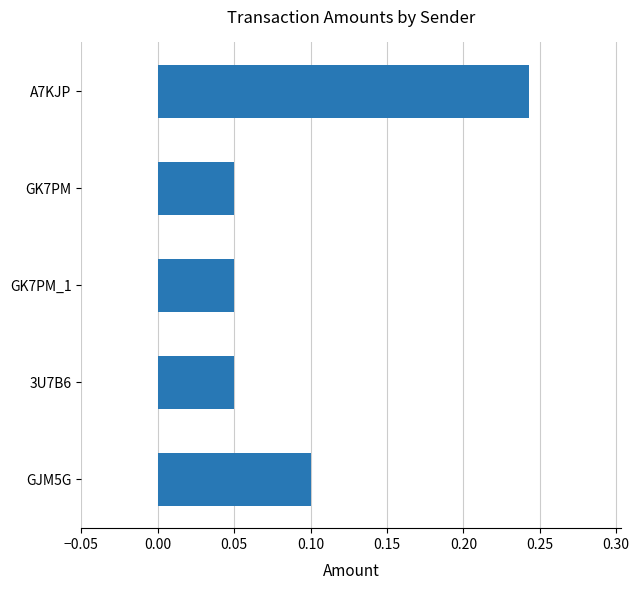

Which has a higher value, GK7PM or GJM5G?

GJM5G